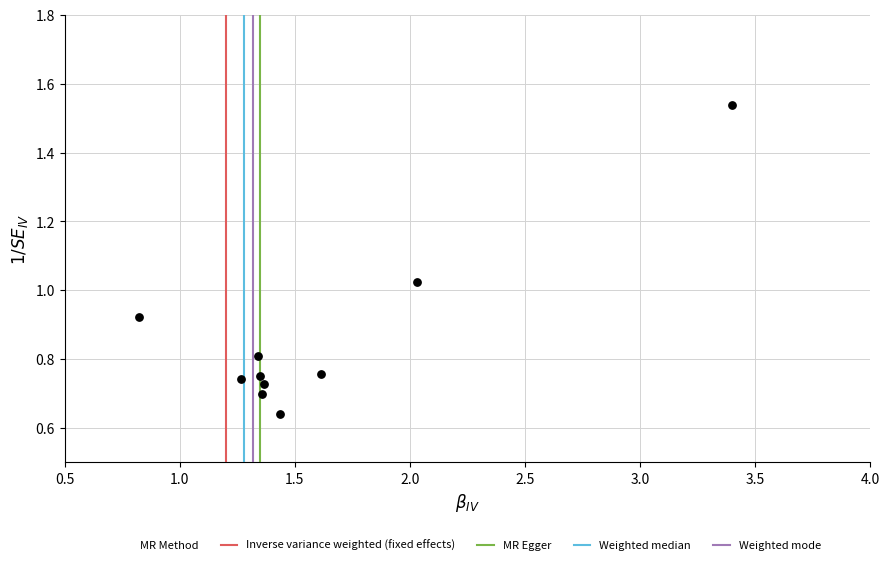

What is the range of X values (max minus min)?

2.6